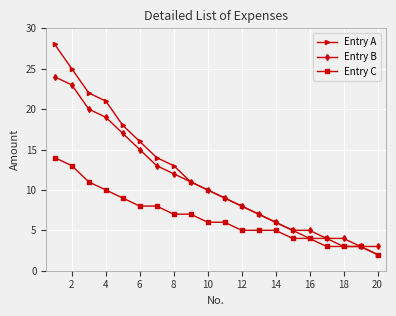

How many values in the Entry B series are below 10?

10